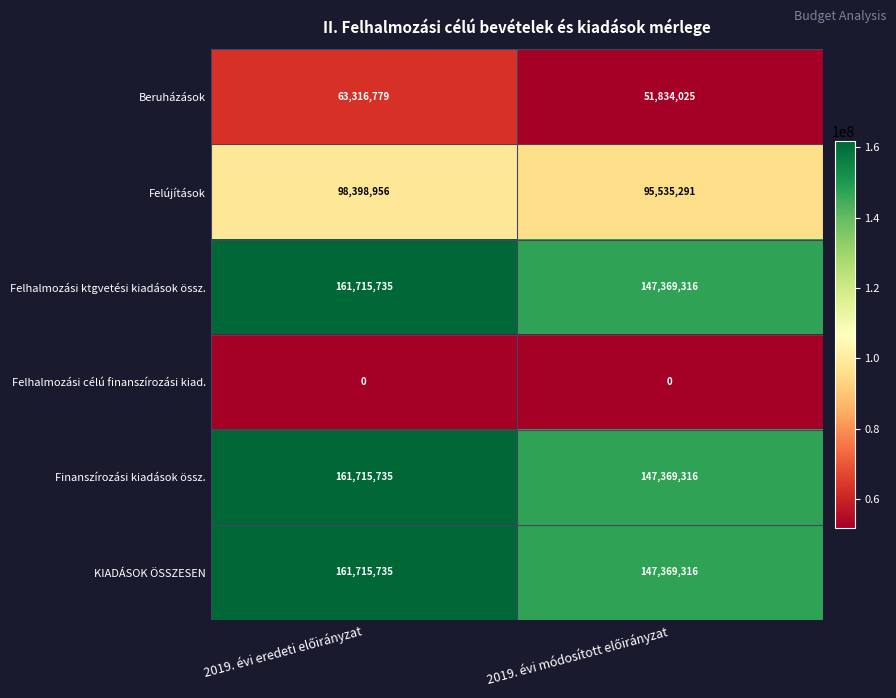

What is the sum of all Felújítások values?

193934247